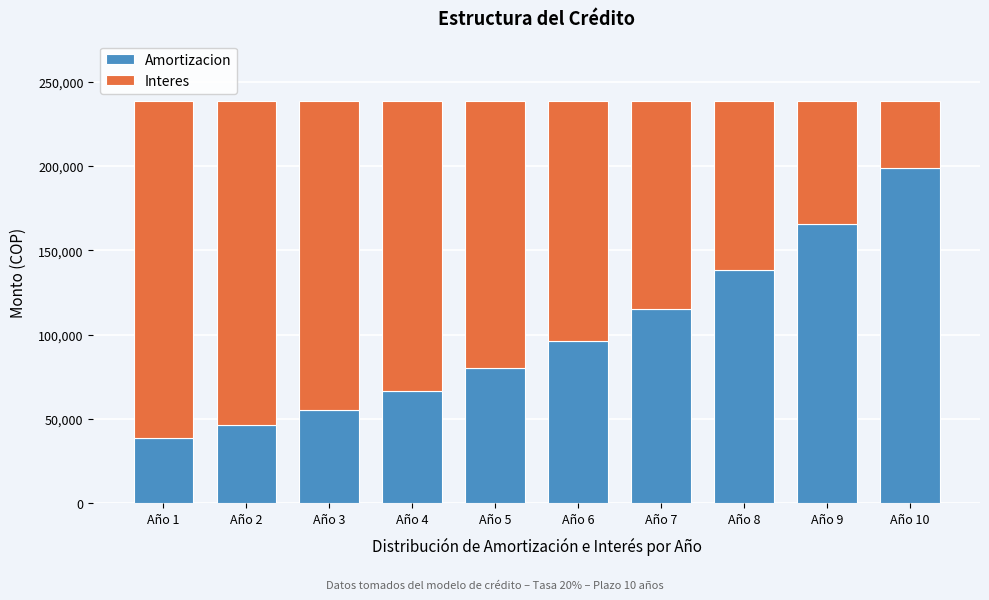

Reading left to right, transcribe the values for Amortizacion.

Año 1=38523	Año 2=46228	Año 3=55473	Año 4=66568	Año 5=79881	Año 6=95858	Año 7=115029	Año 8=138035	Año 9=165642	Año 10=198770